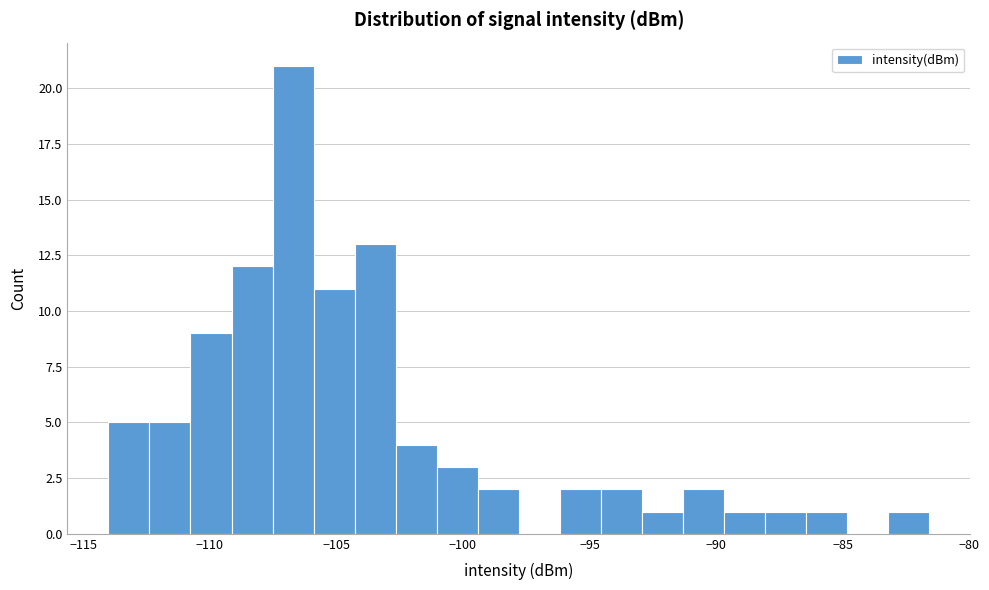

Read against the x-axis, roughly where is the centre of the tallest bar?

-106.5